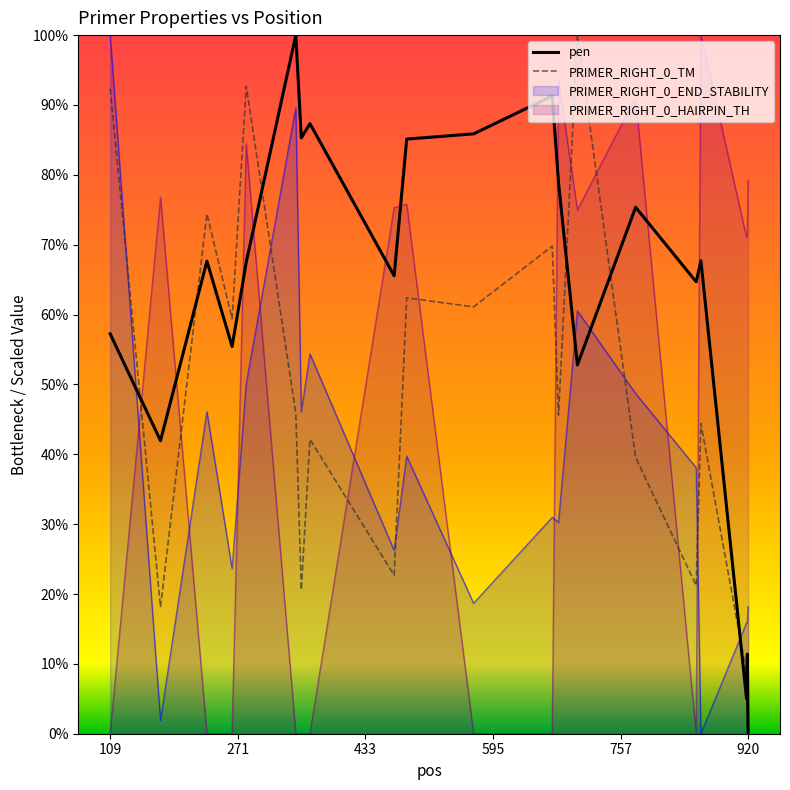

Which series ends up on top after the final intersection of PRIMER_RIGHT_0_END_STABILITY and pen?

PRIMER_RIGHT_0_END_STABILITY